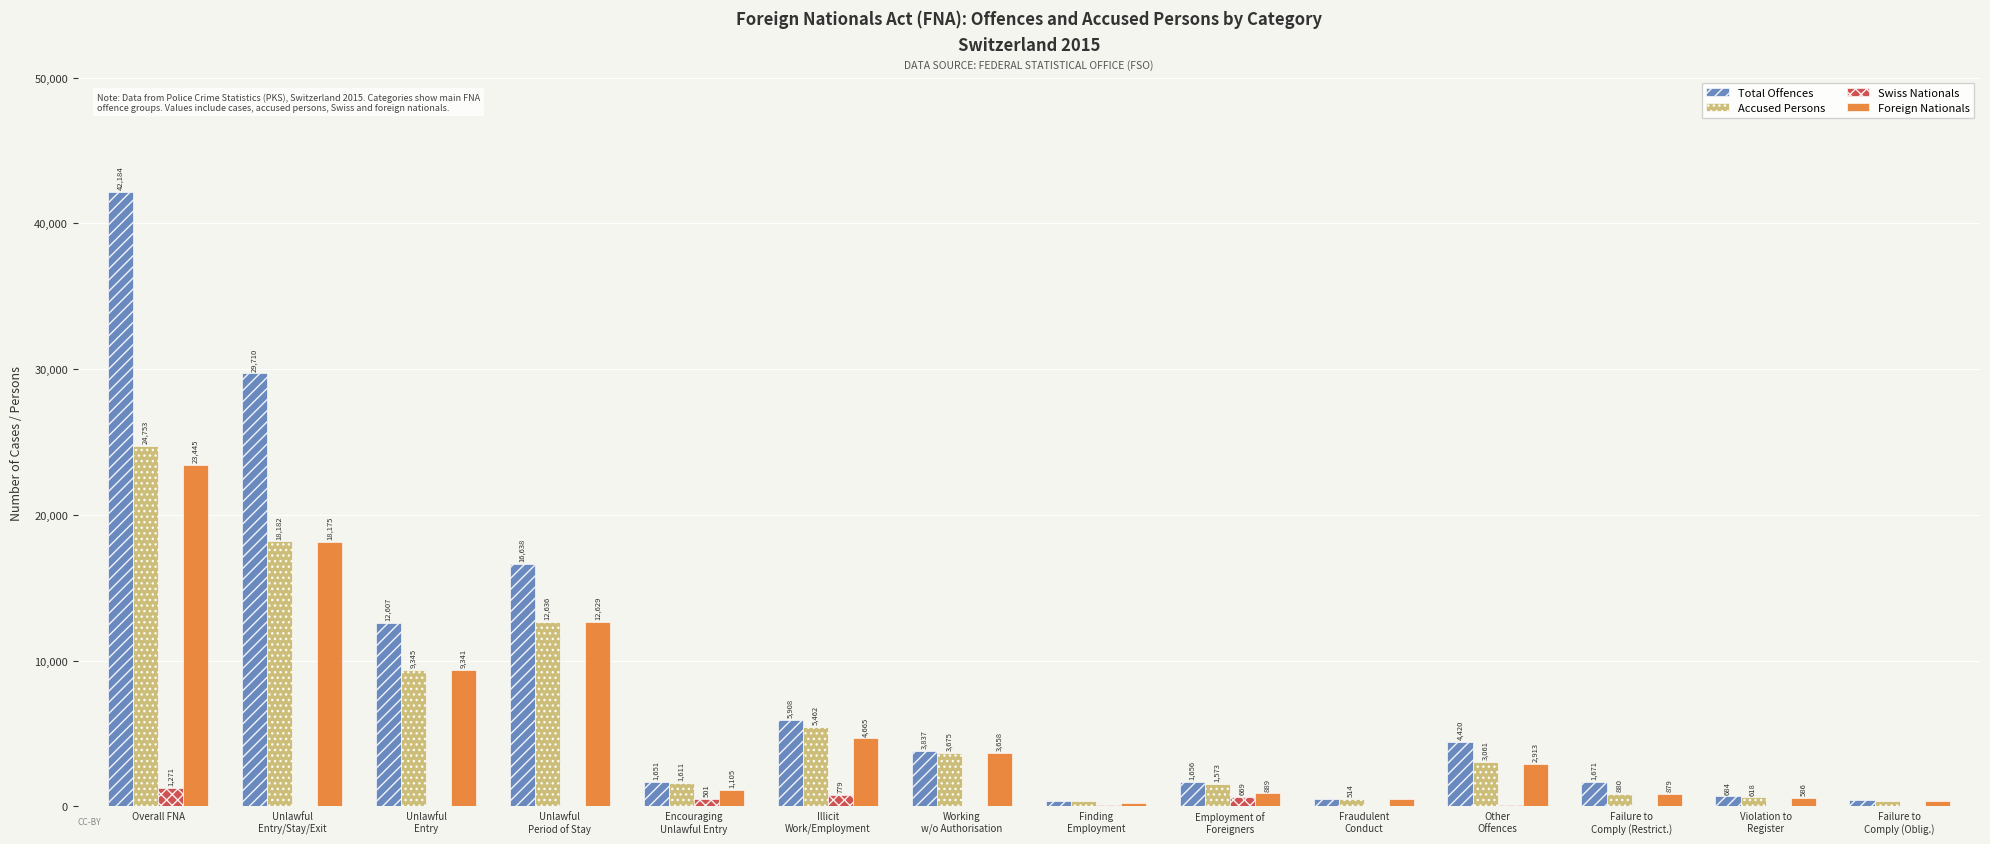

At which category does the chart reach its peak across all series?

Overall FNA